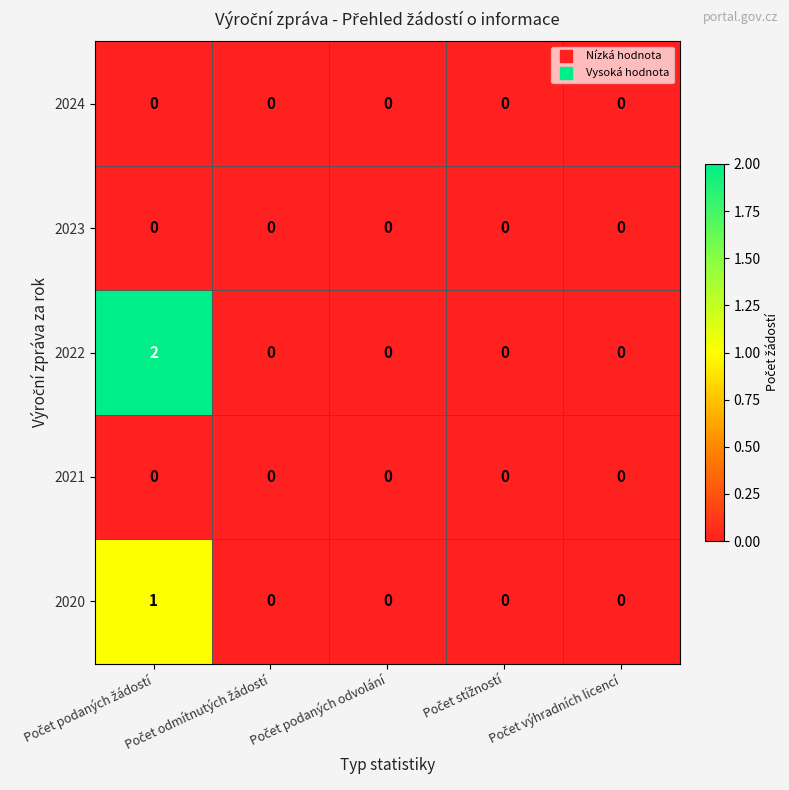

Which series has the largest total across all categories?

2022